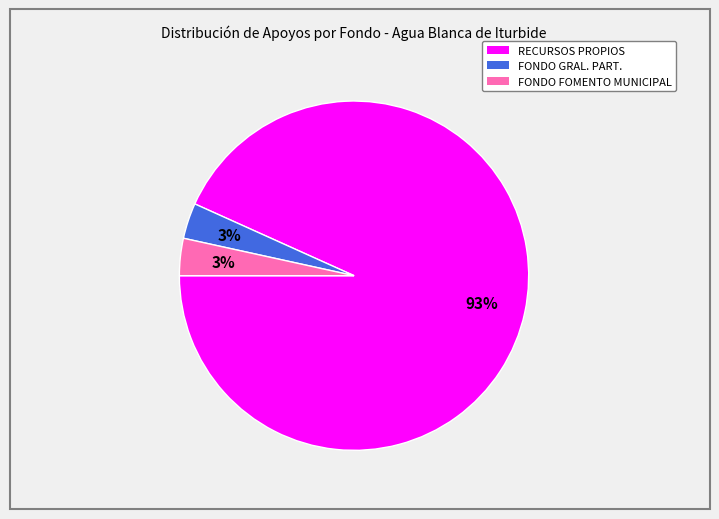

Is there a majority slice in this chart?

Yes